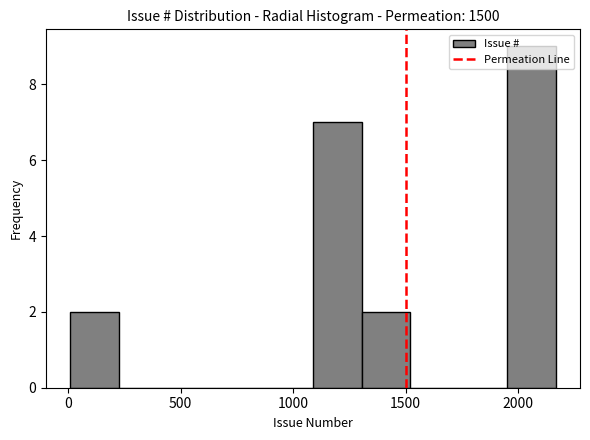

Reading left to right, list every bar in this chart as the range it spans on the x-axis followed by its height. Neither the bar edges nor the heights are printed on the chart, so give them approximately, as read against the axes.

0 to 200: 2
200 to 450: 0
450 to 650: 0
650 to 850: 0
850 to 1100: 0
1100 to 1300: 7
1300 to 1500: 2
1500 to 1750: 0
1750 to 1950: 0
1950 to 2150: 9